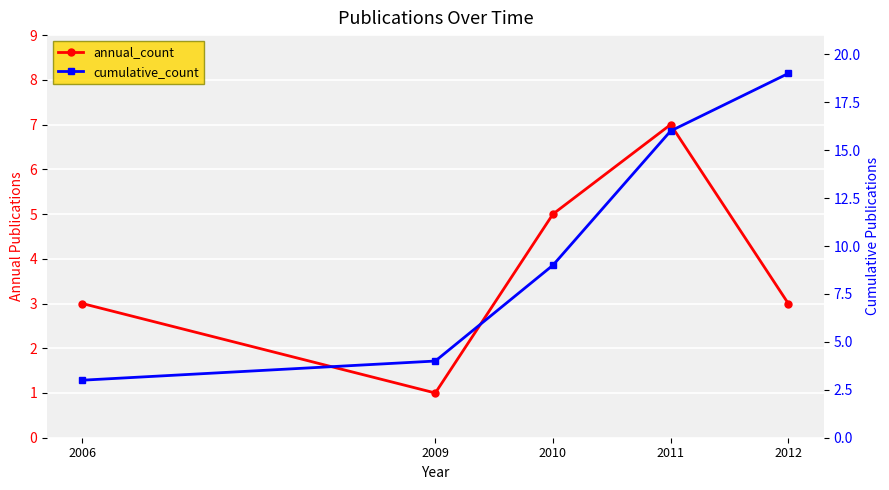

What is the difference between the cumulative_count values at 2006 and 2009?

1